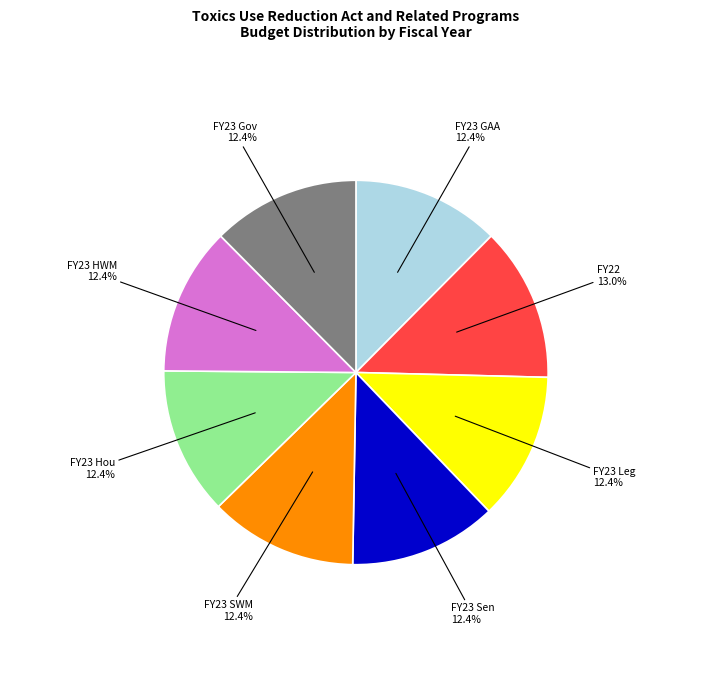

Is there any slice that represents more than half of the pie?

No